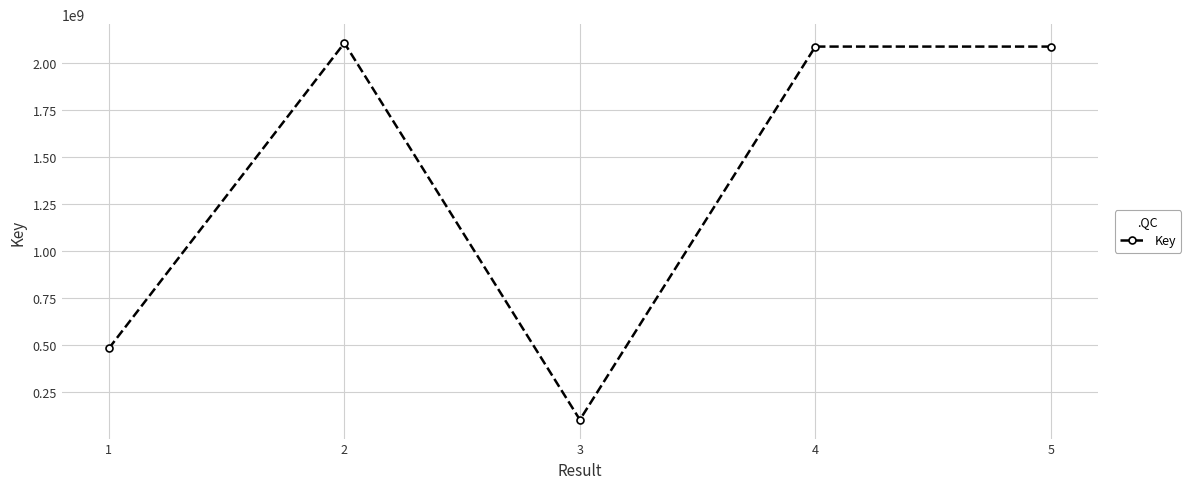

What is the value of the 5th point from the left?

2086675029